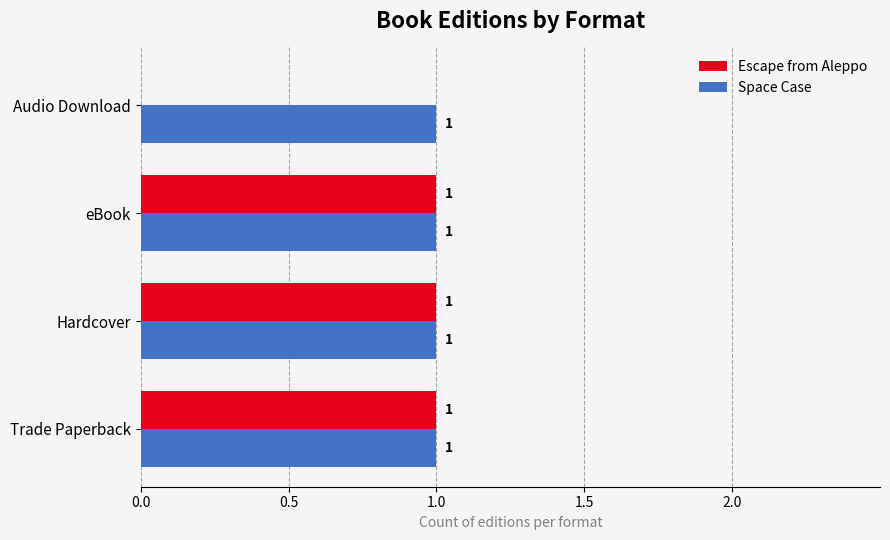

The value of Escape from Aleppo at eBook is 1. True or false?

True